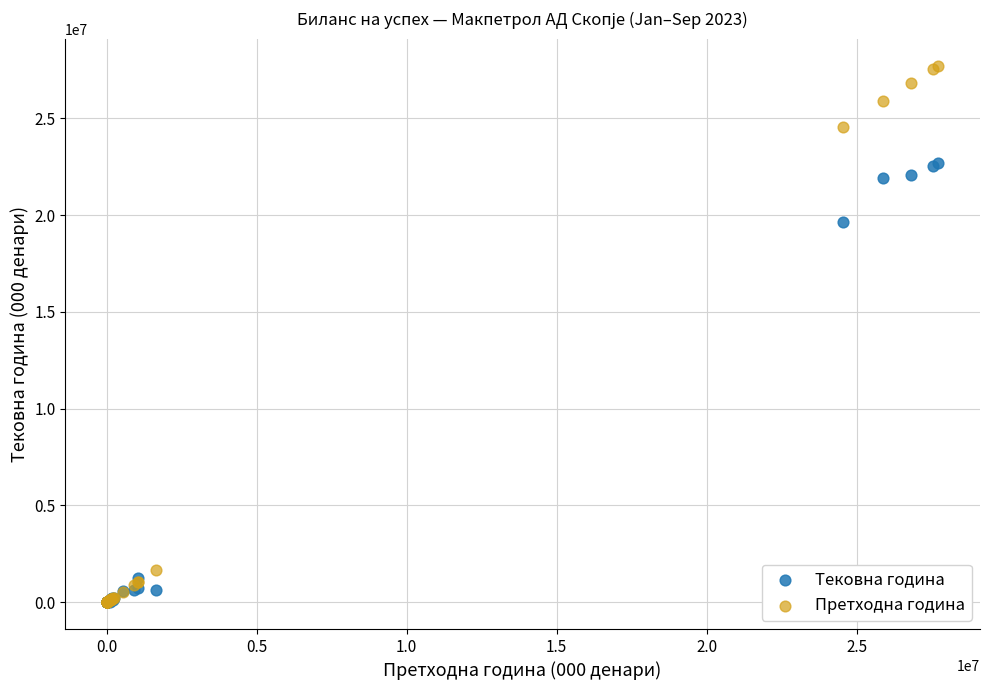

Which series reaches the maximum Y coordinate?

Претходна година